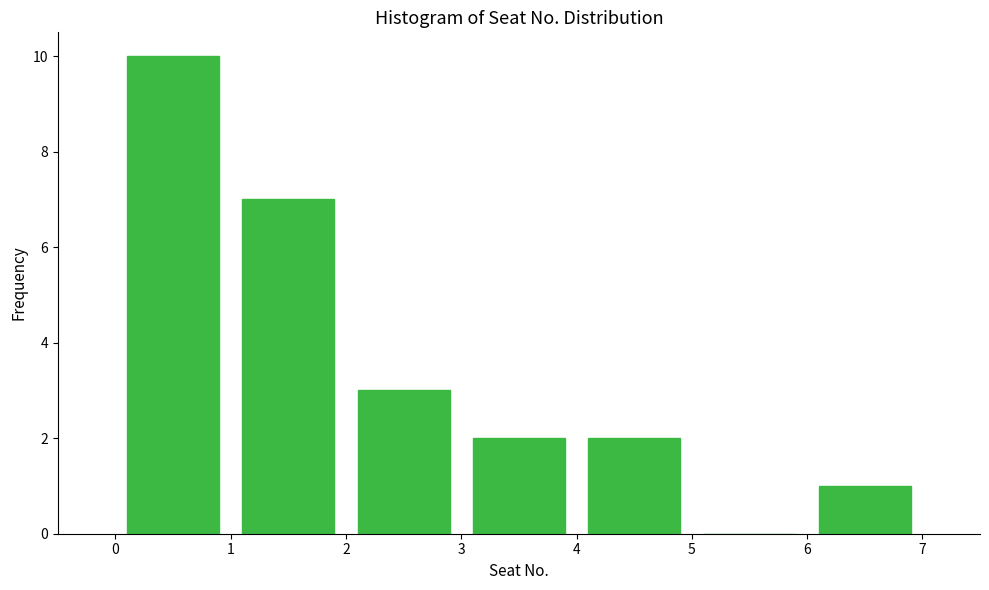

How tall is the bar that spans 2 to 3 on the x-axis? The values are not printed on the chart, so give them approximately, as read against the axis.

3